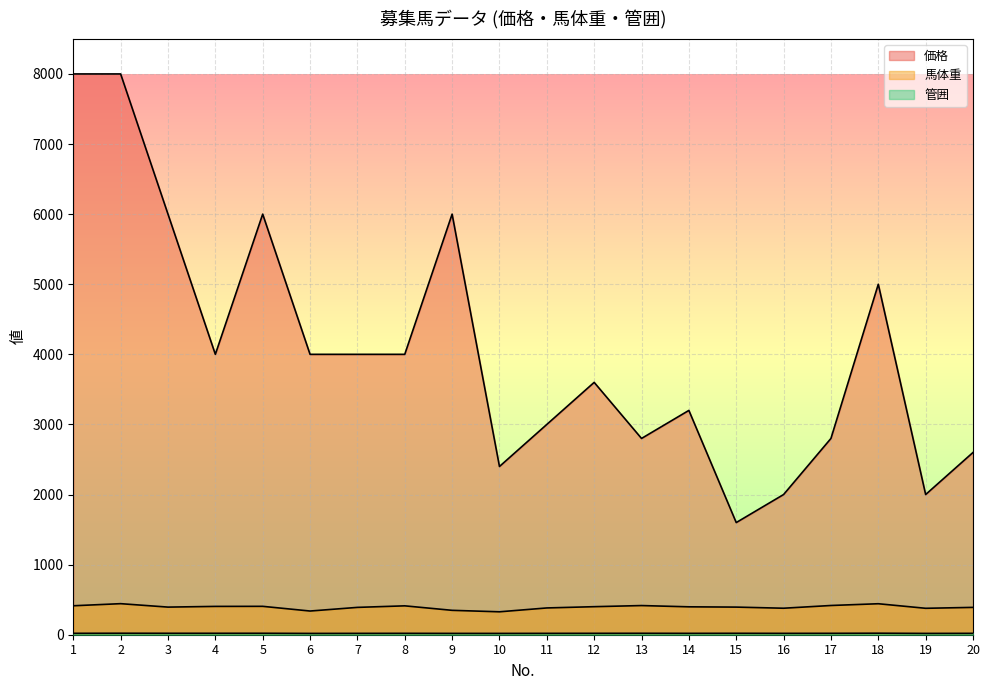

True or false: 価格 and 管囲 intersect in this chart.

False